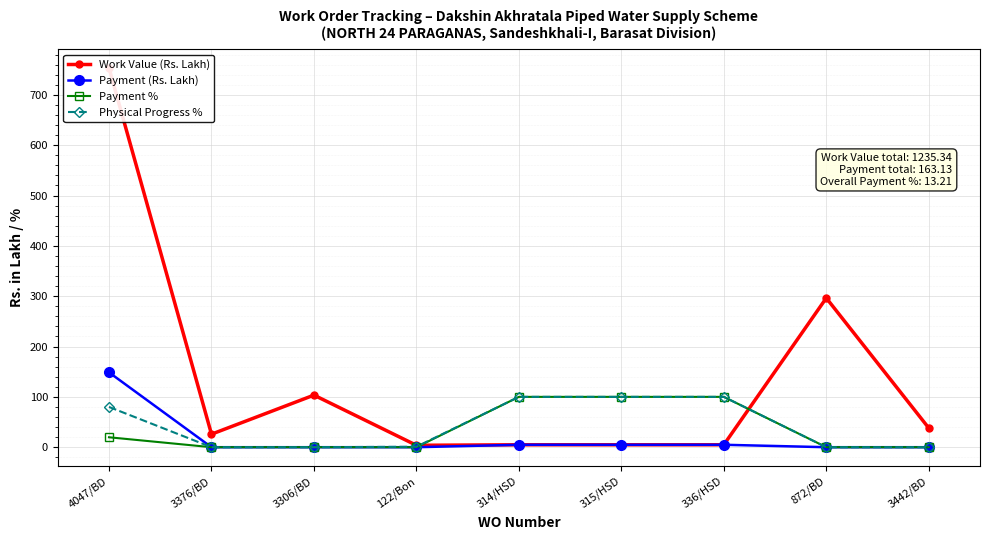

What is the average value of the Payment % series?

35.5